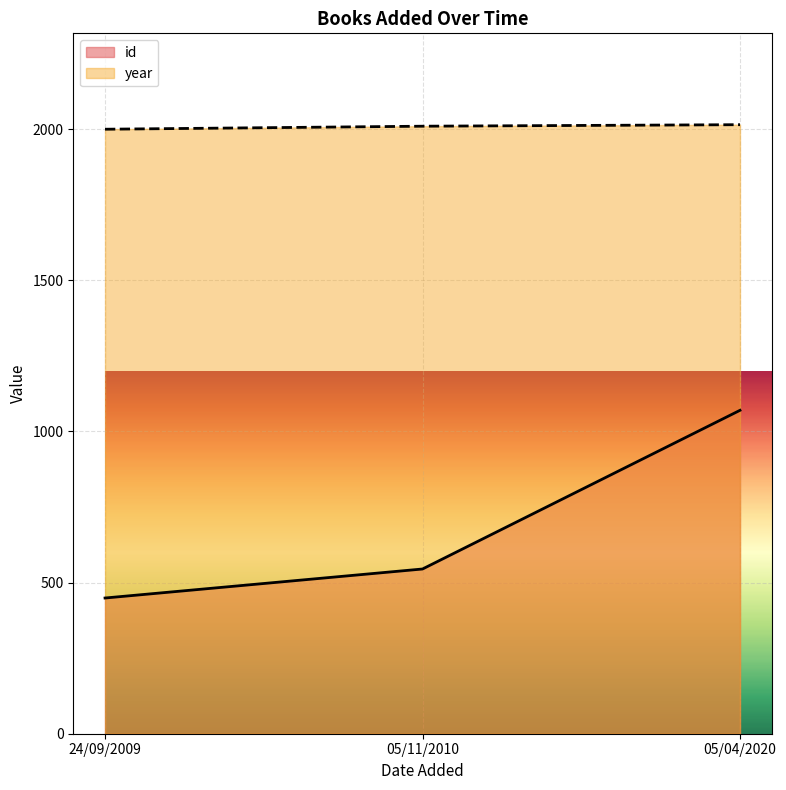

Is the value of year at 24/09/2009 greater than the value of id at 05/11/2010?

Yes